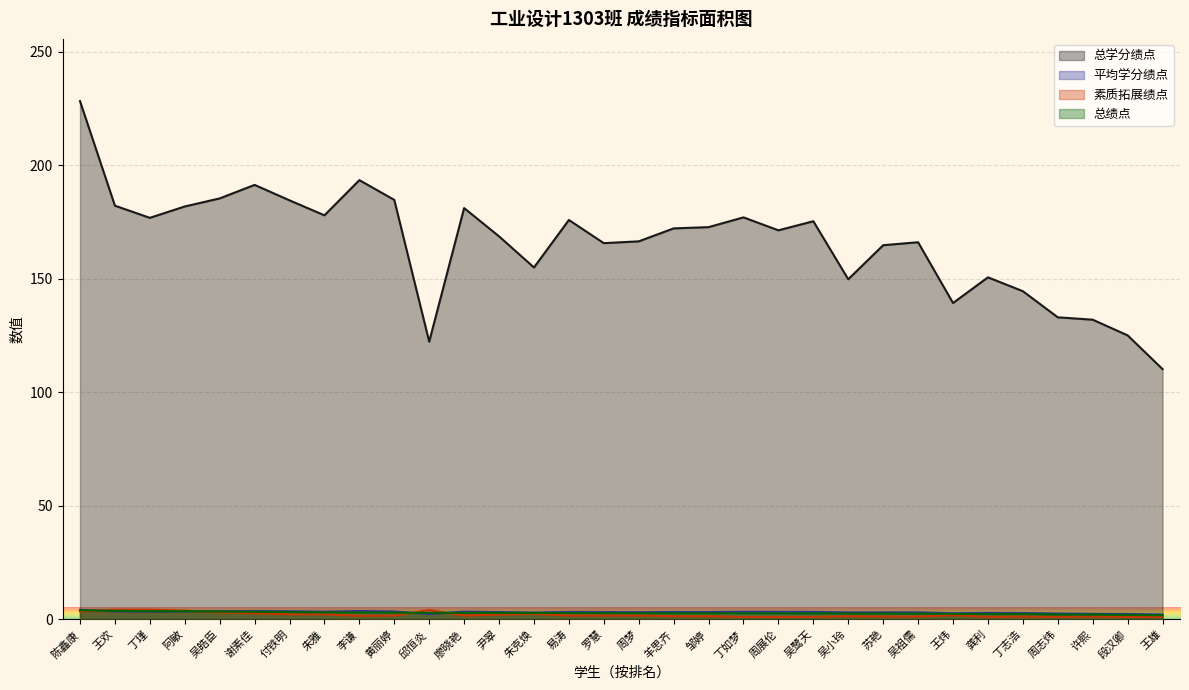

At which category does 素质拓展绩点 reach its first local peak?

邱恒炎